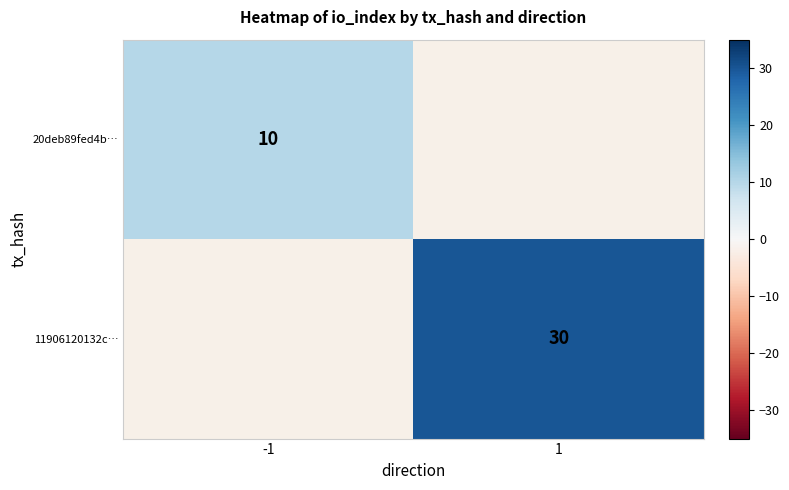

The value of 11906120132c… at 1 is 41. True or false?

False